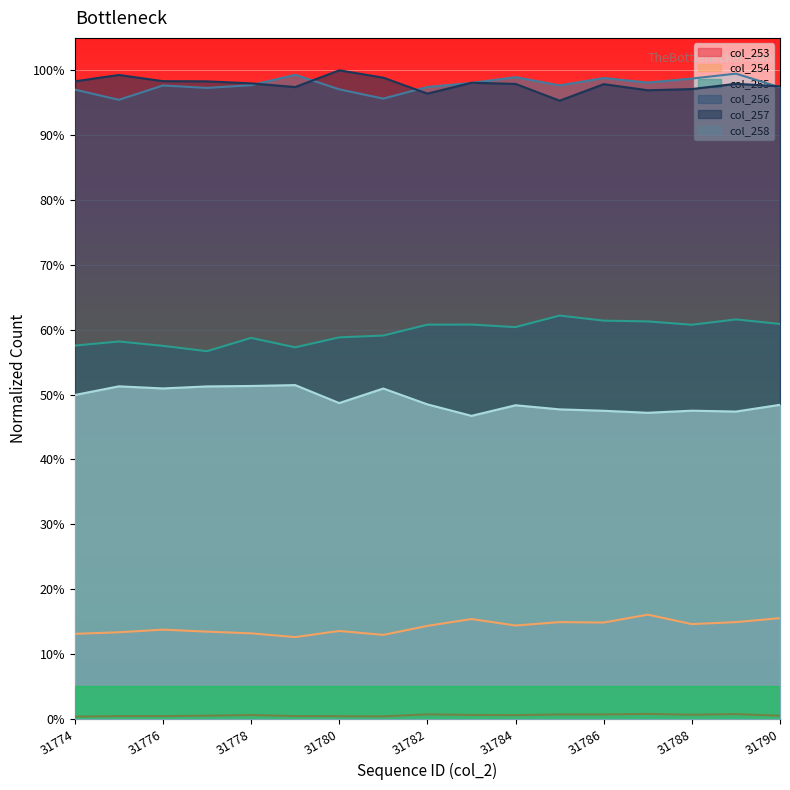

Which series has the widest spread of values?

col_255